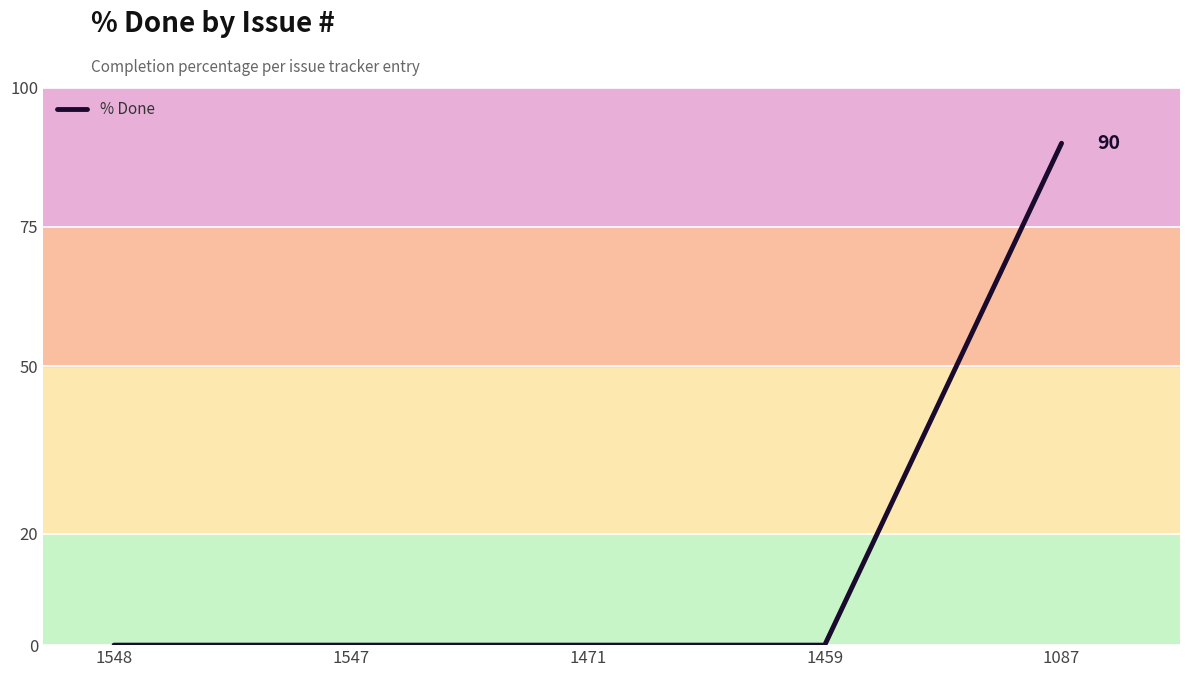

Which label corresponds to the largest value in the chart?

1087